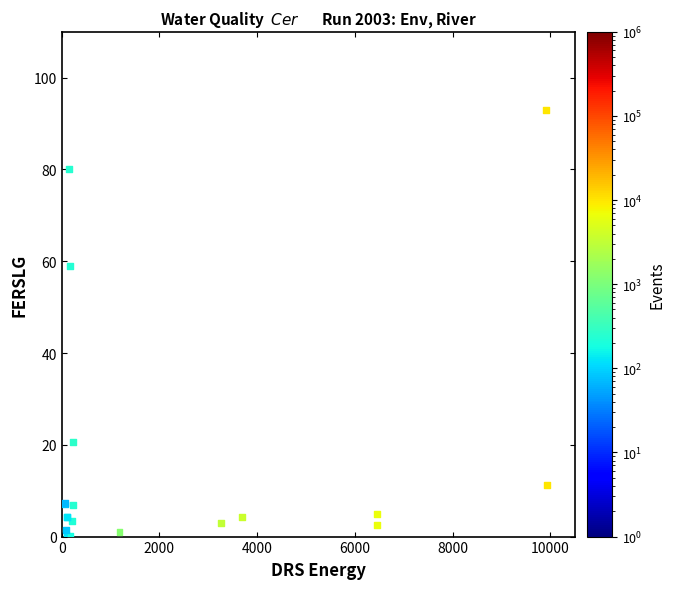

What Y value in the scatter plot is closest to 46?

59.0